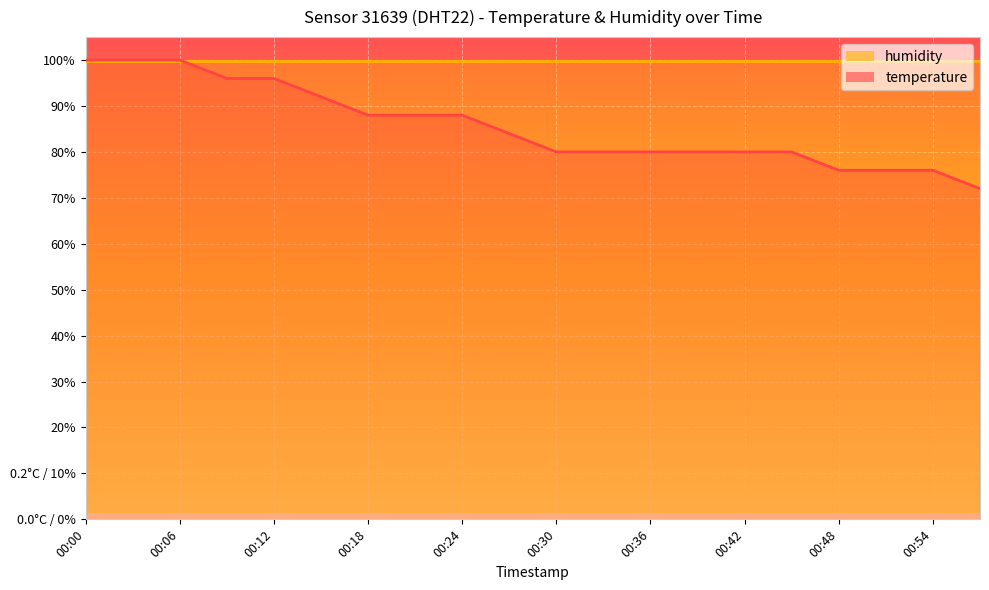

What is the maximum value shown in the chart?

100